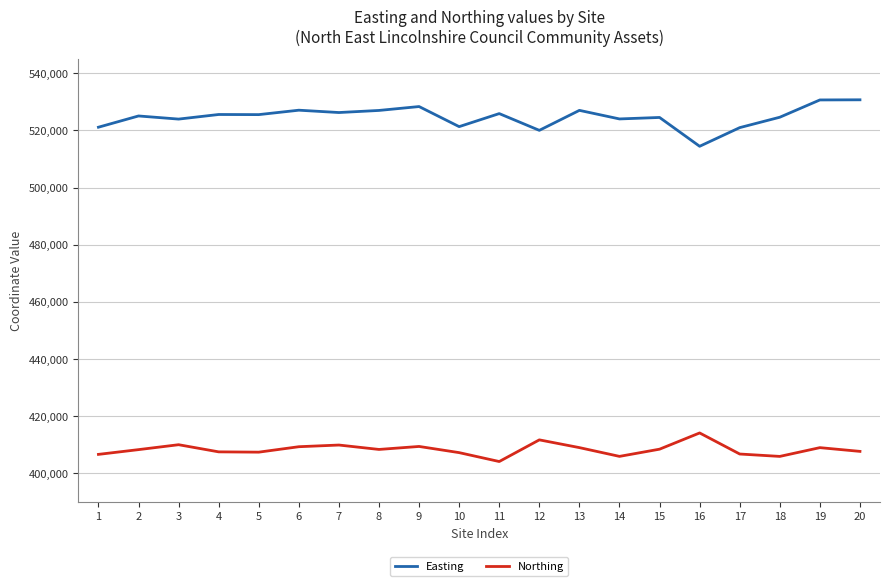

What is the lowest value of the Easting series?

514440